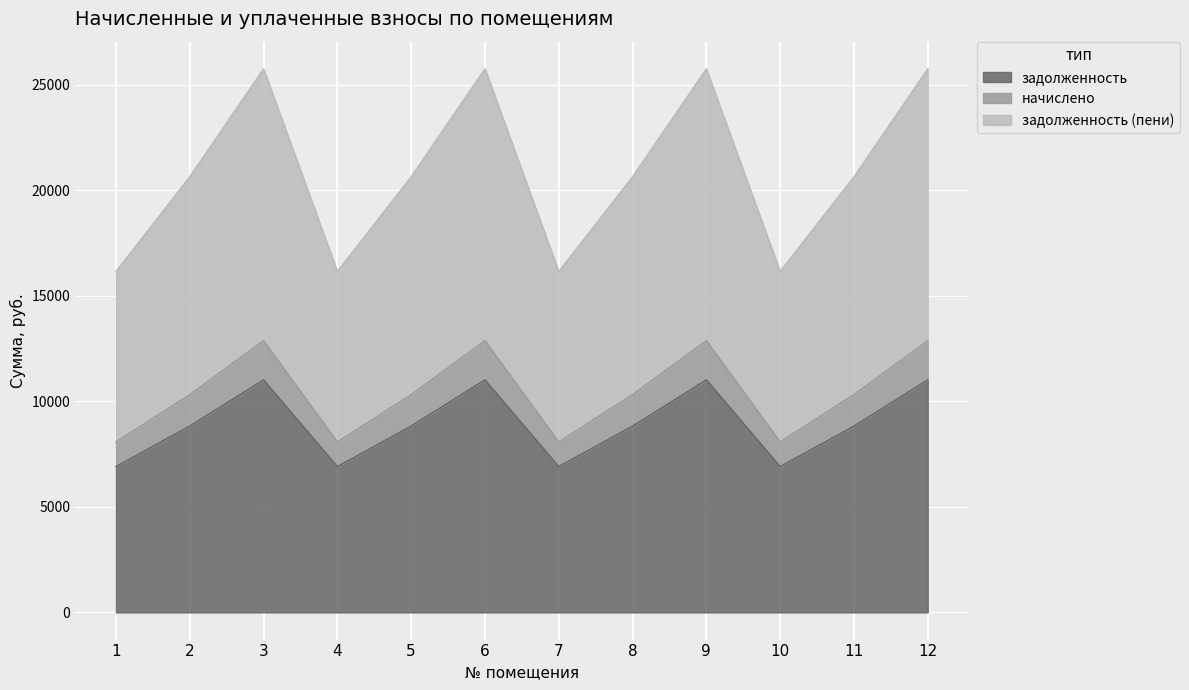

List the labels in order of задолженность value, smallest first.

1, 4, 7, 10, 2, 5, 8, 11, 3, 6, 9, 12